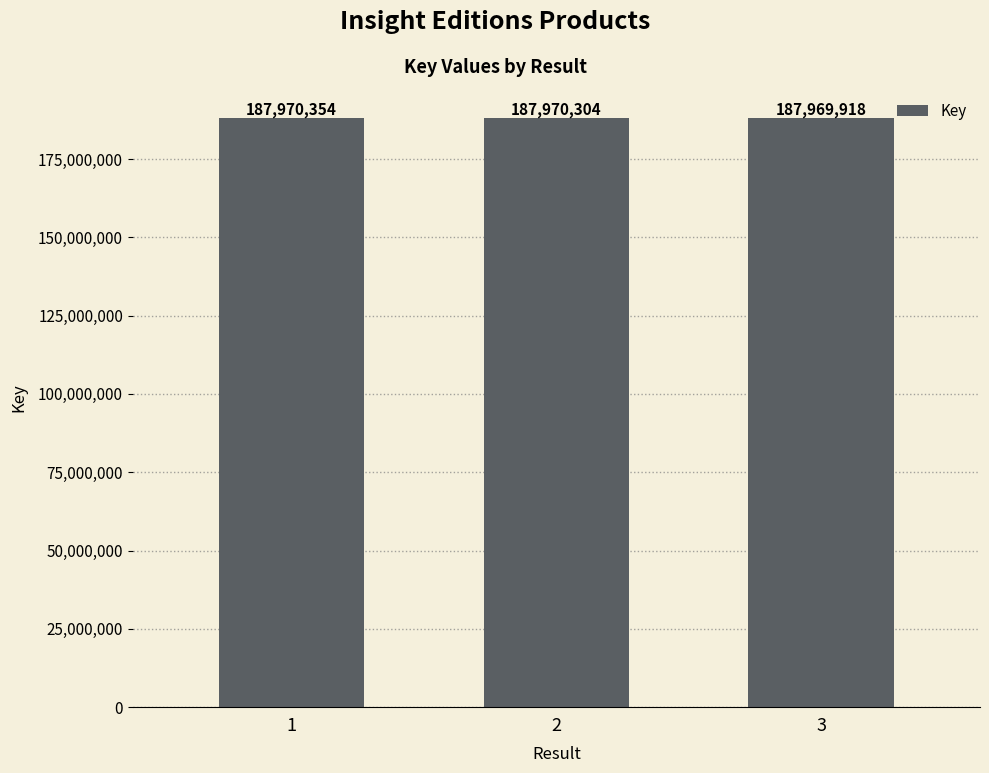

The value at 3 is 324438924. True or false?

False